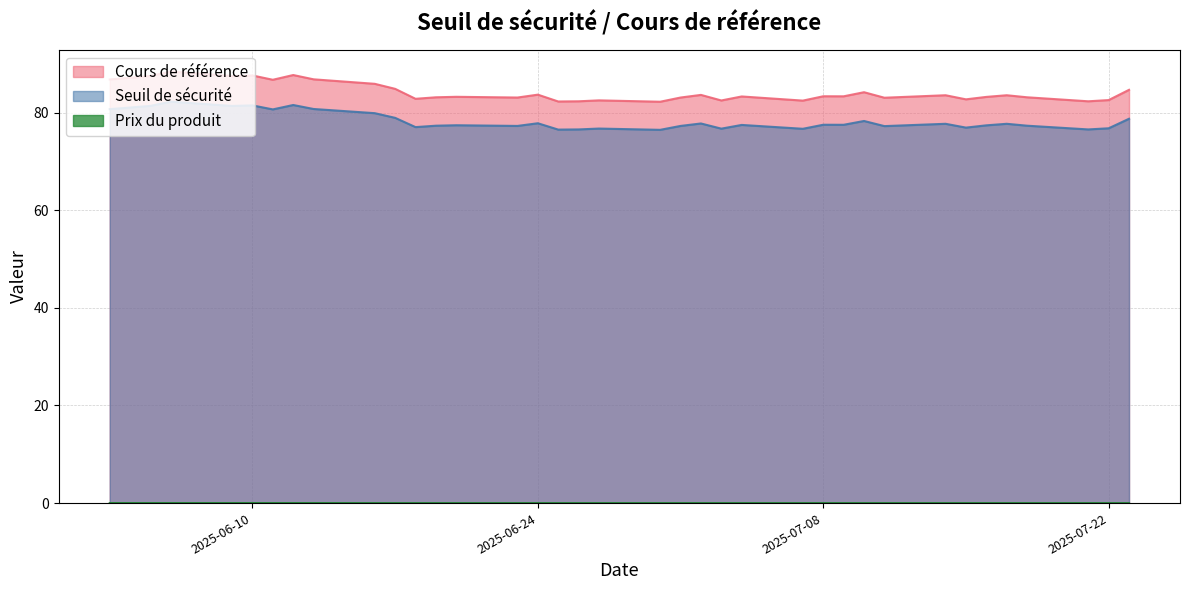

At how many categories does at least one series exceed 50?

37